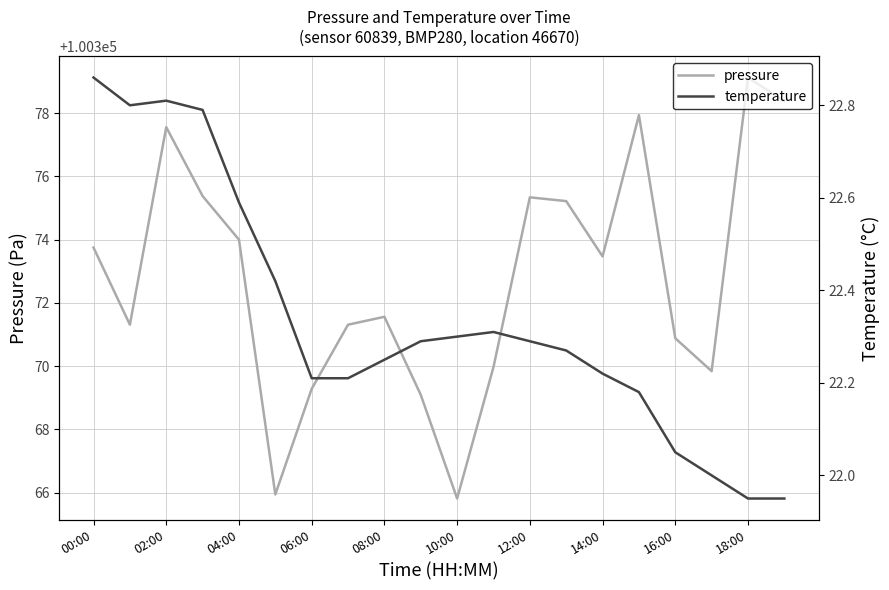

Is it true that pressure equals 100371.6 at 08:00?

True